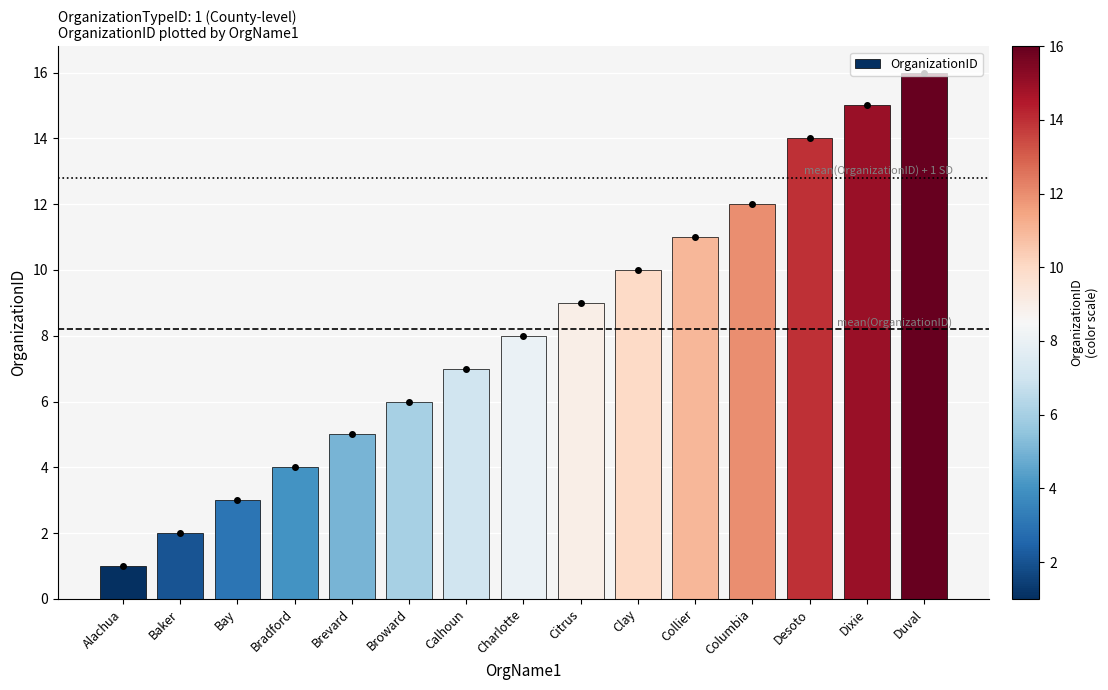

What is the sum of the values at Collier and Clay?

21